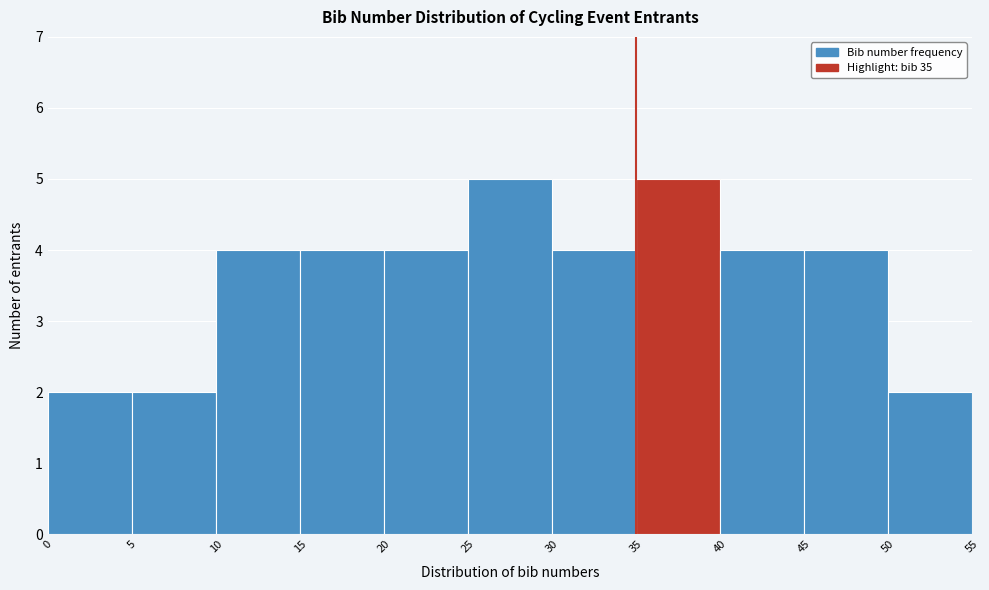

Reading left to right, transcribe this chart: for each bar, give the range it covers on the x-axis and its height. The values are not printed on the chart, so give them approximately, as read against the axis.

0 to 5: 2
5 to 10: 2
10 to 15: 4
15 to 20: 4
20 to 25: 4
25 to 30: 5
30 to 35: 4
35 to 40: 5
40 to 45: 4
45 to 50: 4
50 to 55: 2